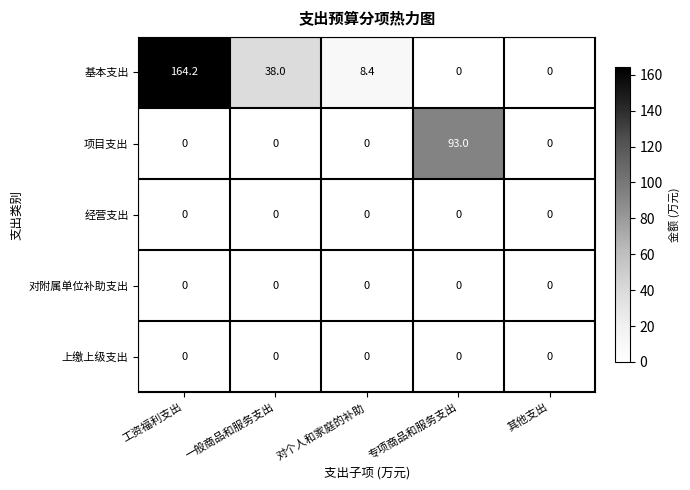

The 项目支出 series shows 0.0 at 一般商品和服务支出. True or false?

True